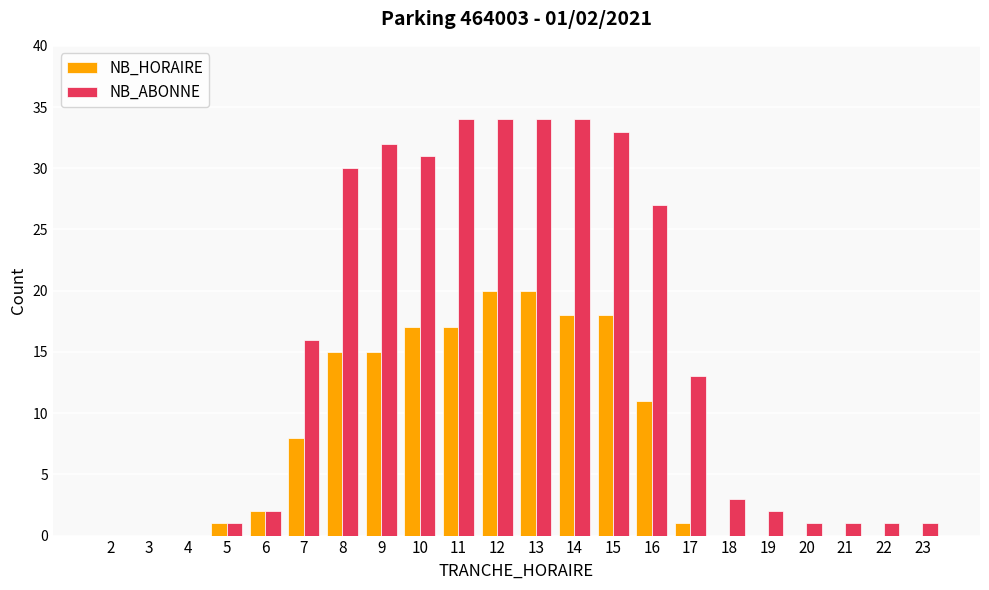

Is it true that NB_ABONNE equals 4 at 19?

False